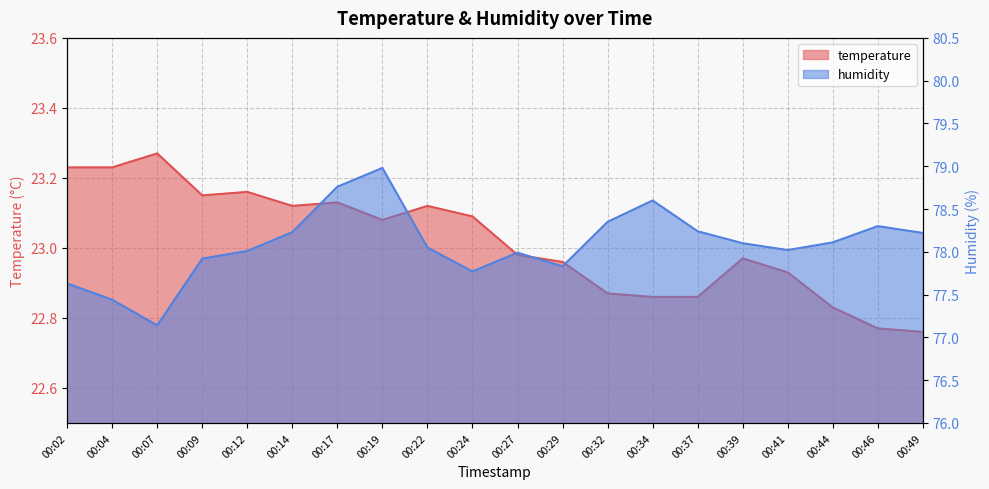

The value of temperature at 00:14 is 15.7. True or false?

False